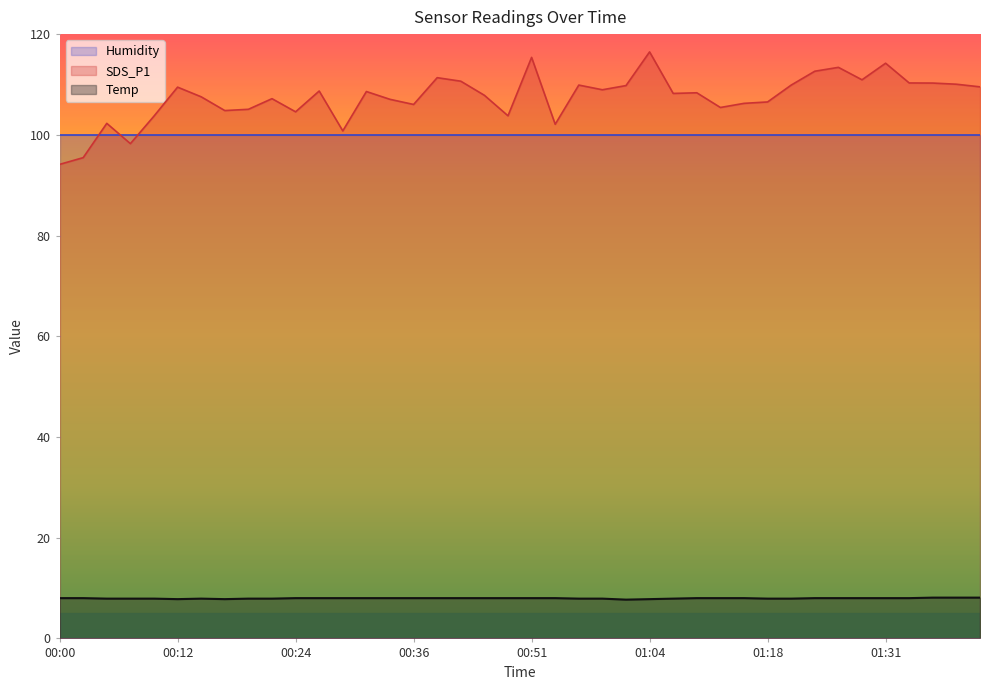

Between 00:22 and 01:31, which series saw the biggest shift?

SDS_P1